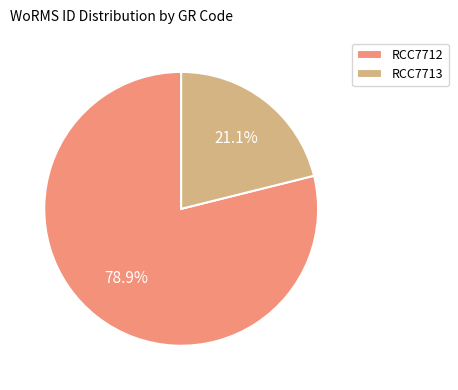

Which slice is the largest?

RCC7712